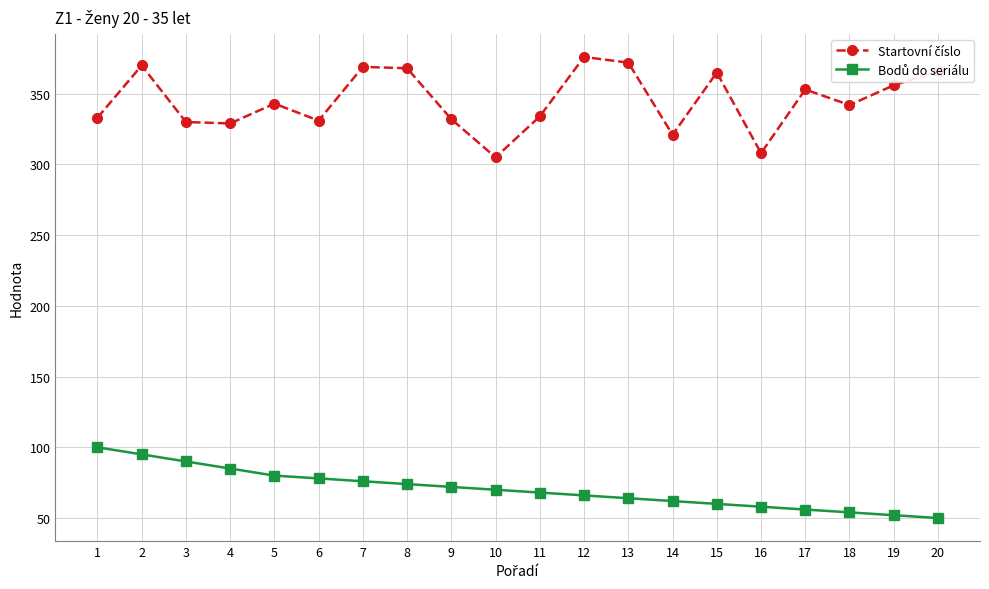

What is the spread (max minus min) of values at 13?

308